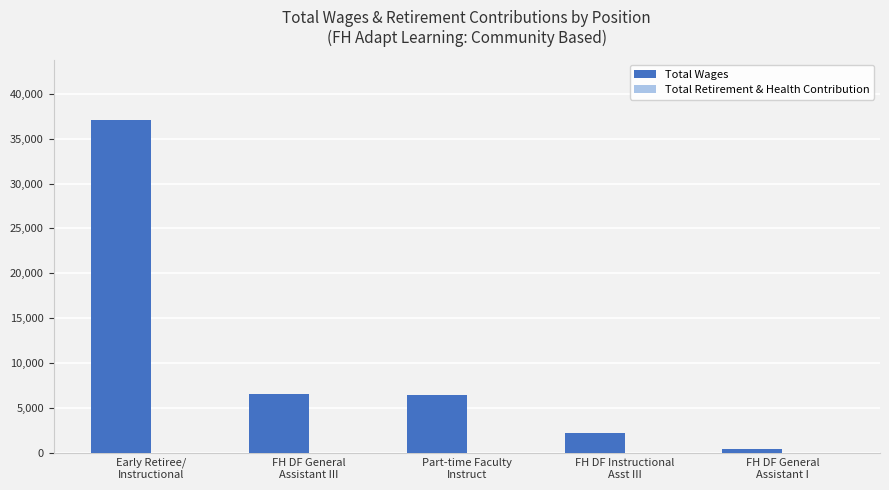

What is the label of the 1st bar from the right?

FH DF General
Assistant I